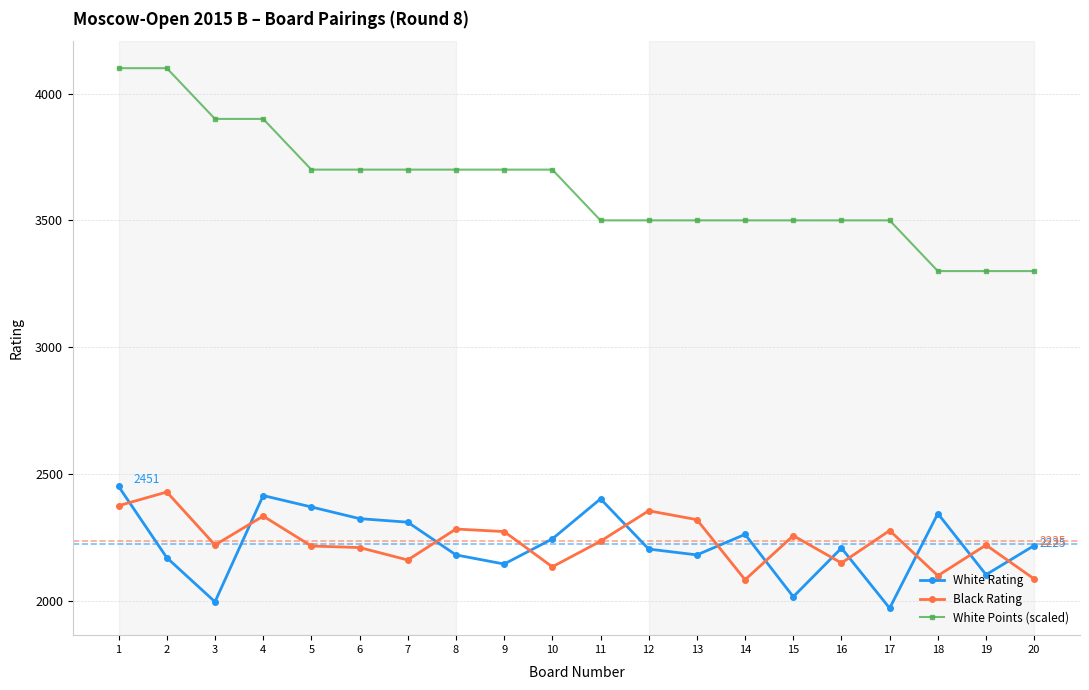

At how many categories does at least one series exceed 3642?

10